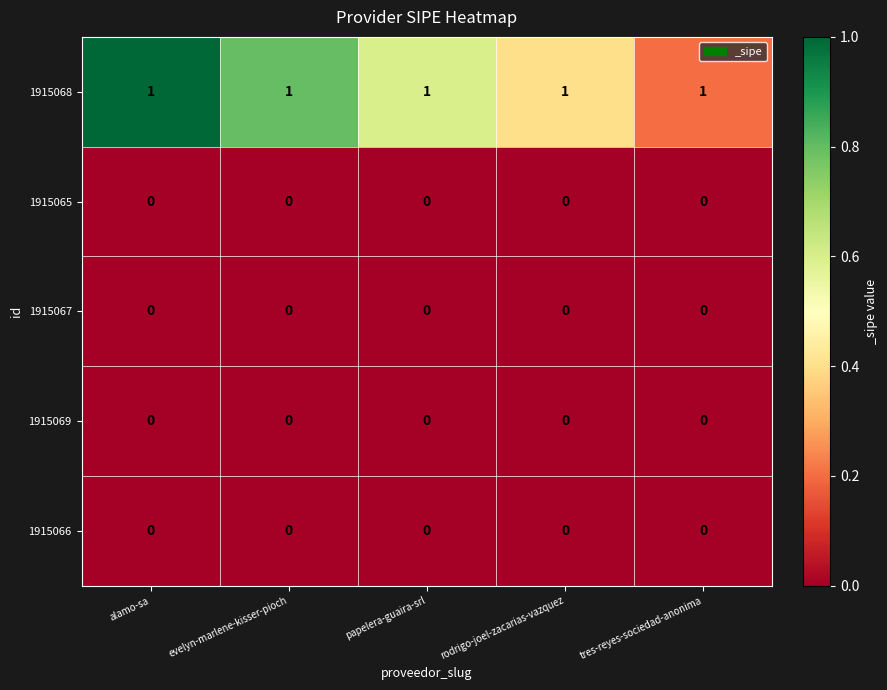

The 1915066 series shows 0 at evelyn-marlene-kisser-pioch. True or false?

True